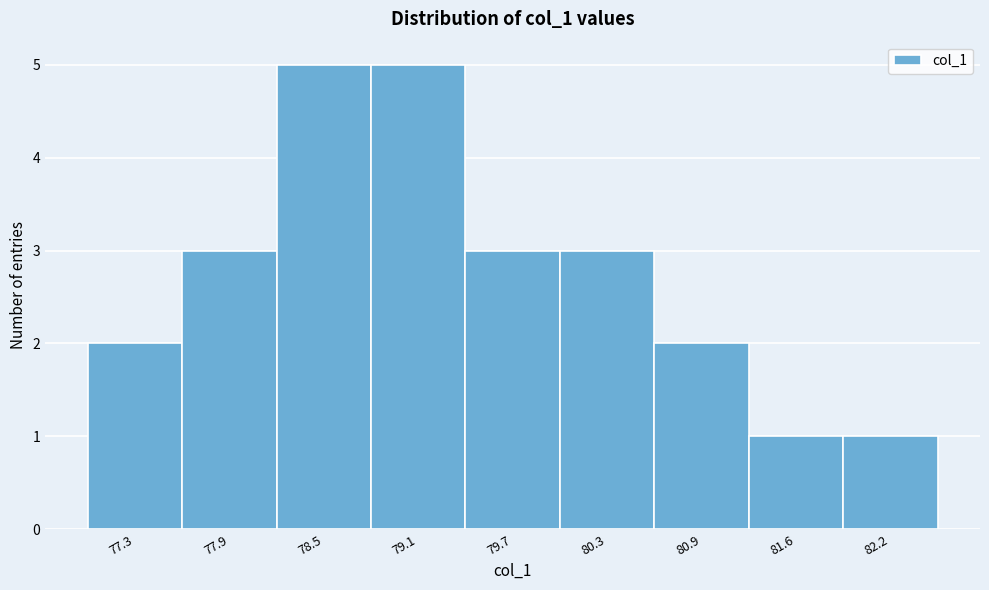

Reading left to right, list all the values displayed in this chart.

77.3=2	77.9=3	78.5=5	79.1=5	79.7=3	80.3=3	80.9=2	81.6=1	82.2=1